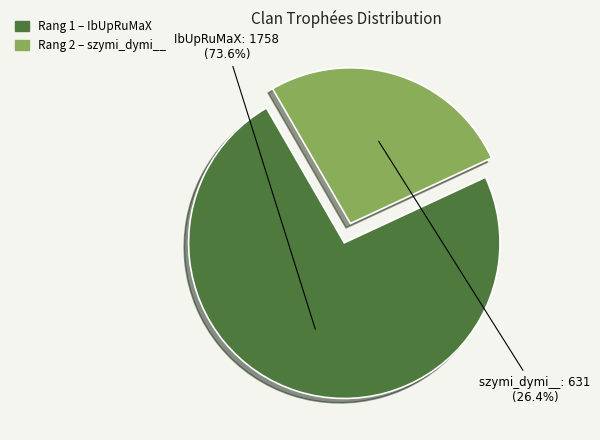

Is there any slice that represents more than half of the pie?

Yes